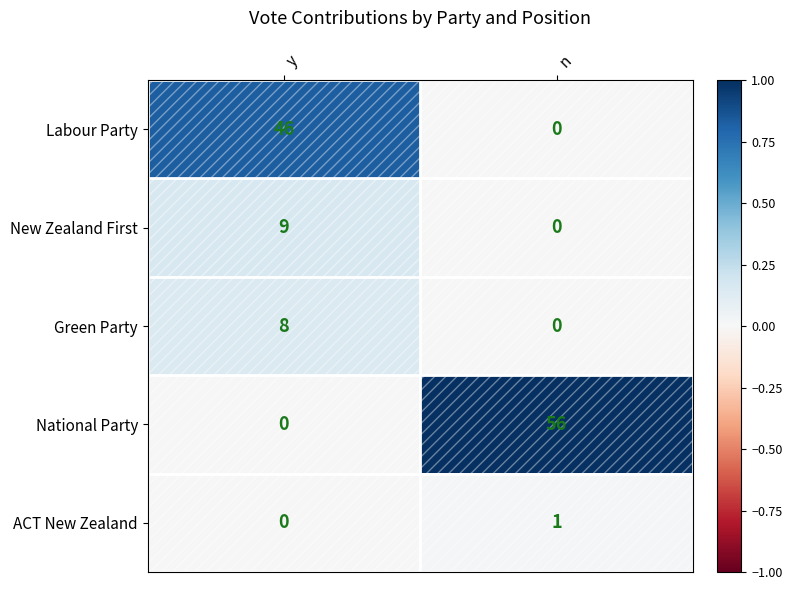

The value of ACT New Zealand at y is 0. True or false?

True